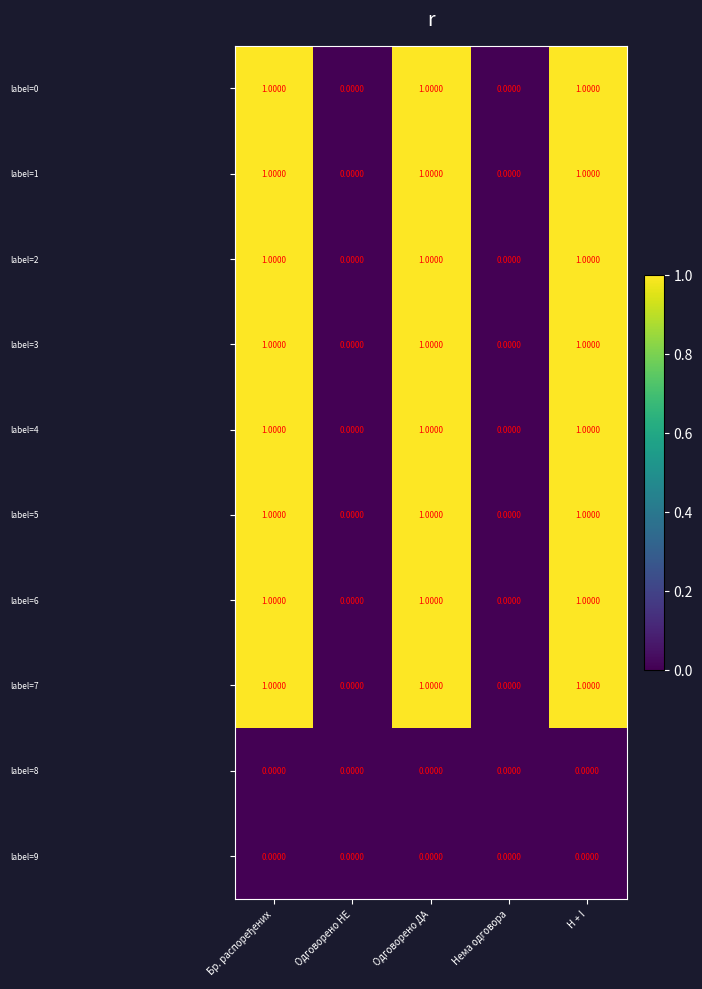

Count the number of categories in the chart.

5